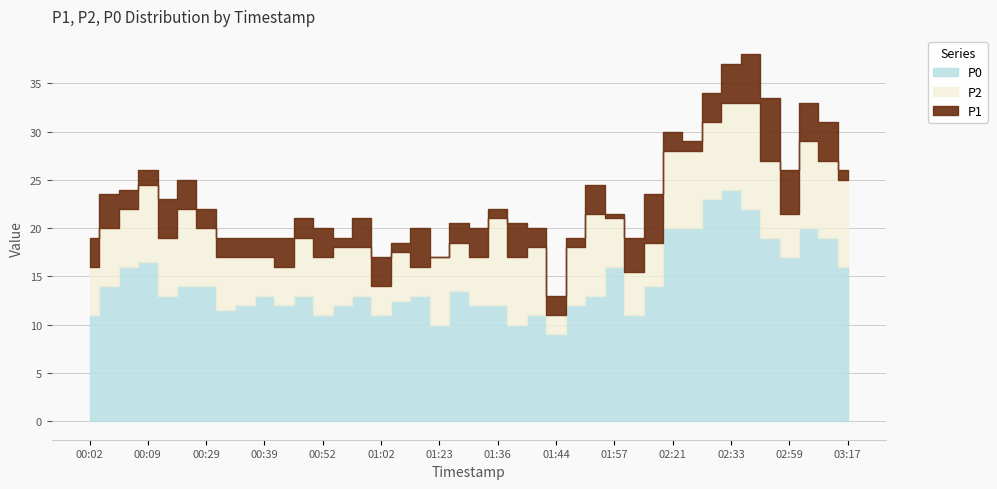

True or false: P0 has a value of 20.1 at 01:36.

False